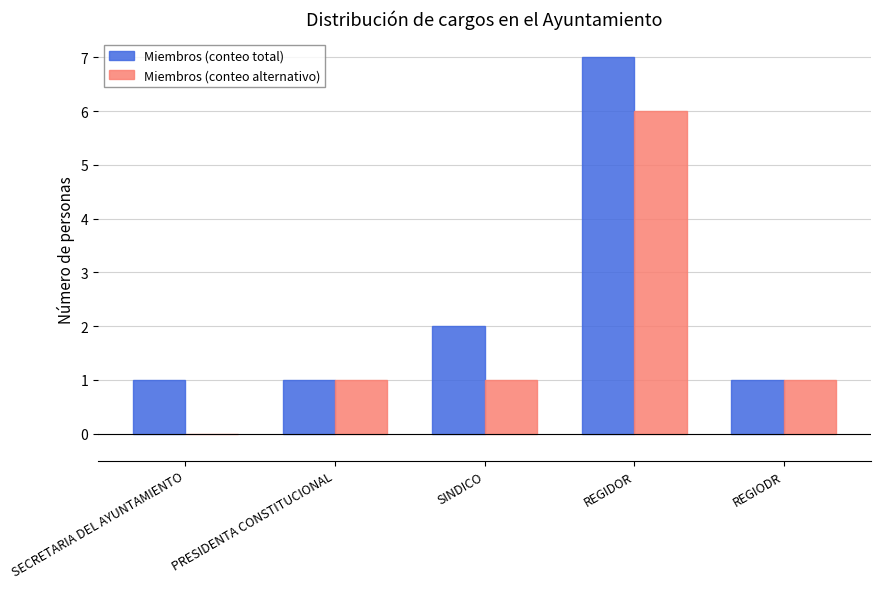

What is the total value across all series at SECRETARIA DEL AYUNTAMIENTO?

1